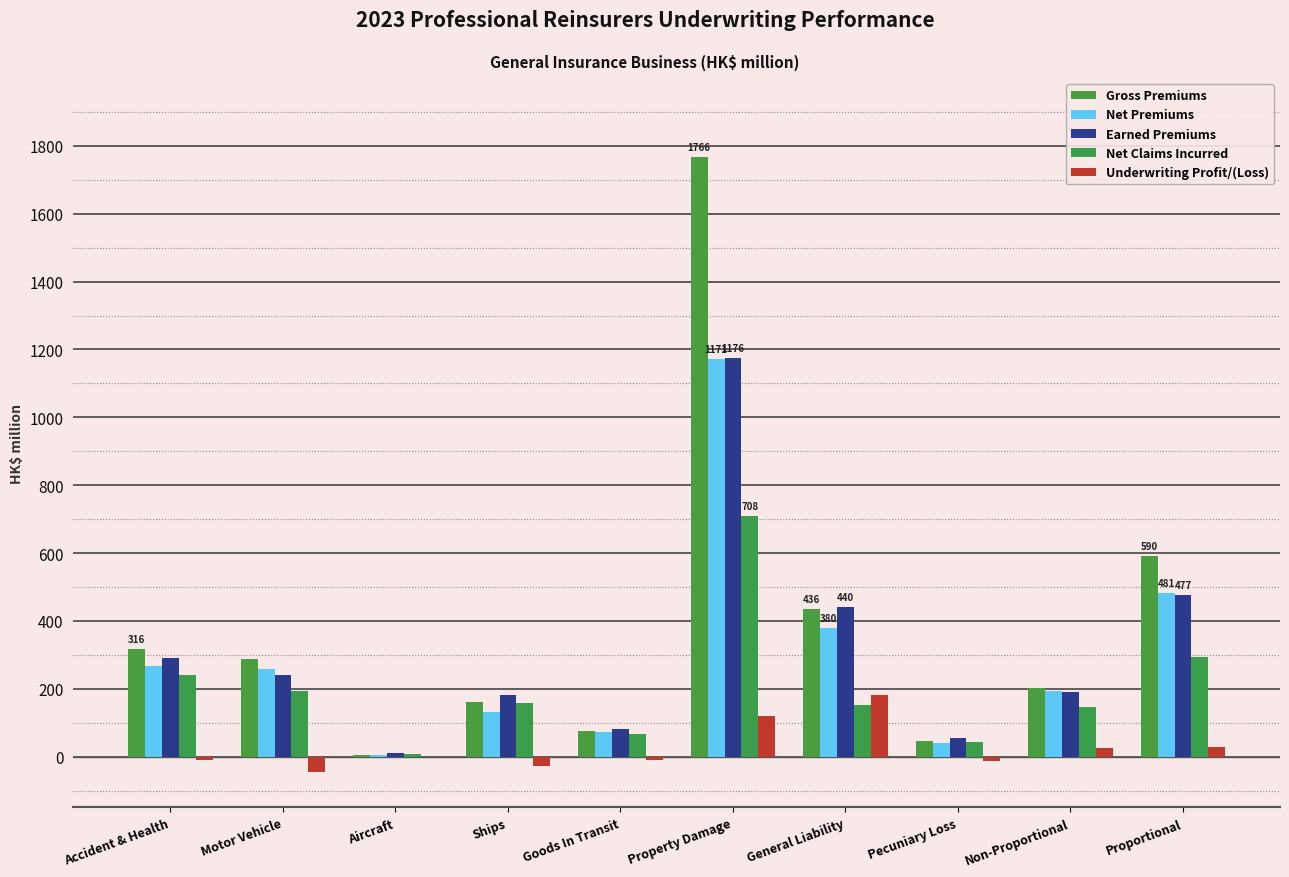

How many distinct data groups are displayed?

5